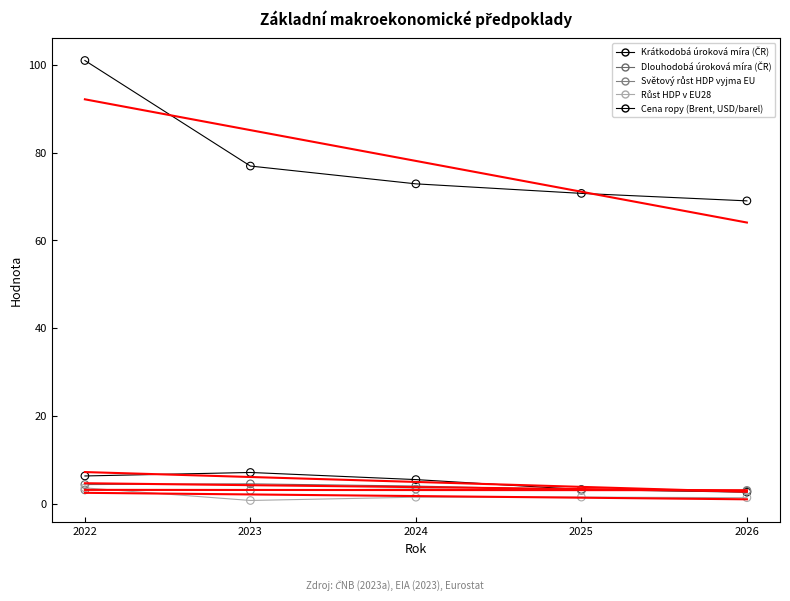

In the Cena ropy (Brent, USD/barel) series, what Y value is closest to 85?

77.0